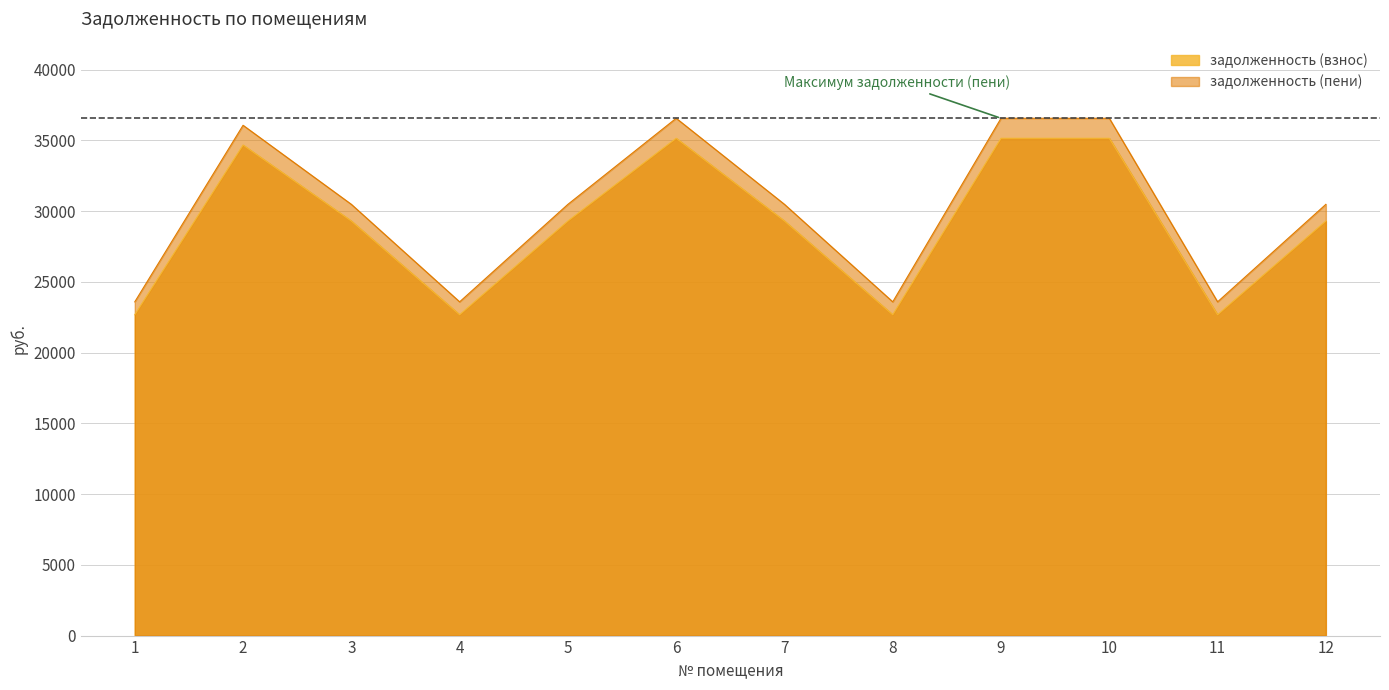

Reading right to left, what are all the values shown in this chart?

задолженность (взнос): 12=29306.9	11=22681.4	10=35156.2	9=35156.2	8=22681.4	7=29306.9	6=35156.2	5=29306.9	4=22681.4	3=29306.9	2=34678.8	1=22681.4
задолженность (пени): 12=30485.3	11=23593.4	10=36569.8	9=36569.8	8=23593.4	7=30485.3	6=36569.8	5=30485.3	4=23593.4	3=30485.3	2=36073.2	1=23593.4